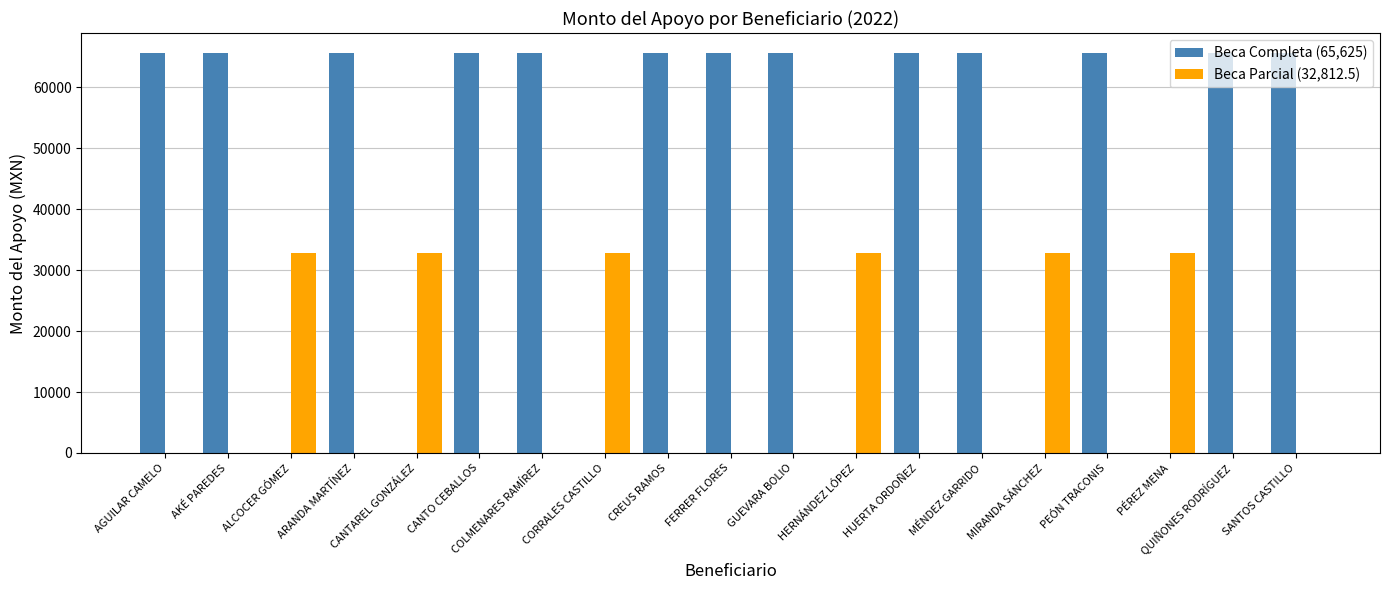

What is the highest value of the Beca Parcial (32,812.5) series?

32812.5